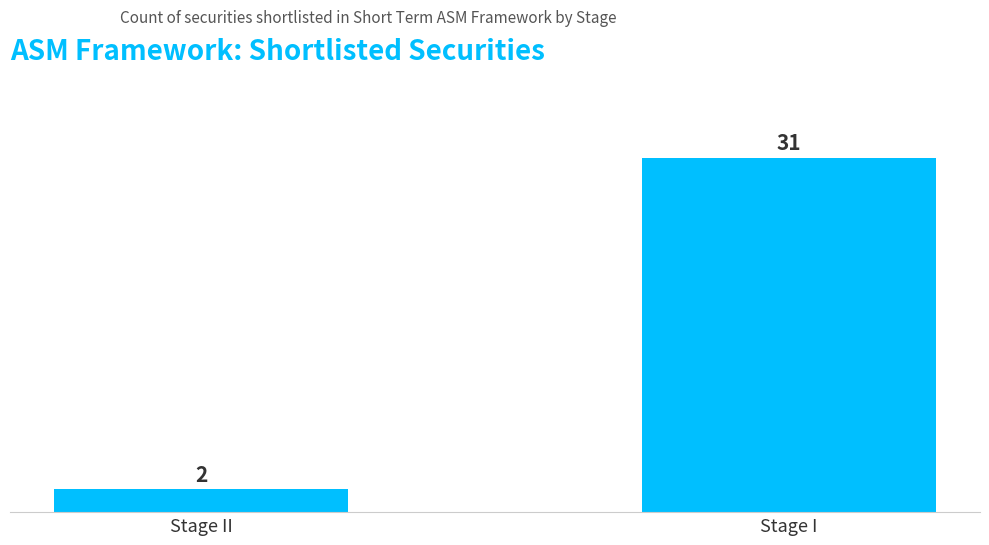

The value at Stage I is 20. True or false?

False